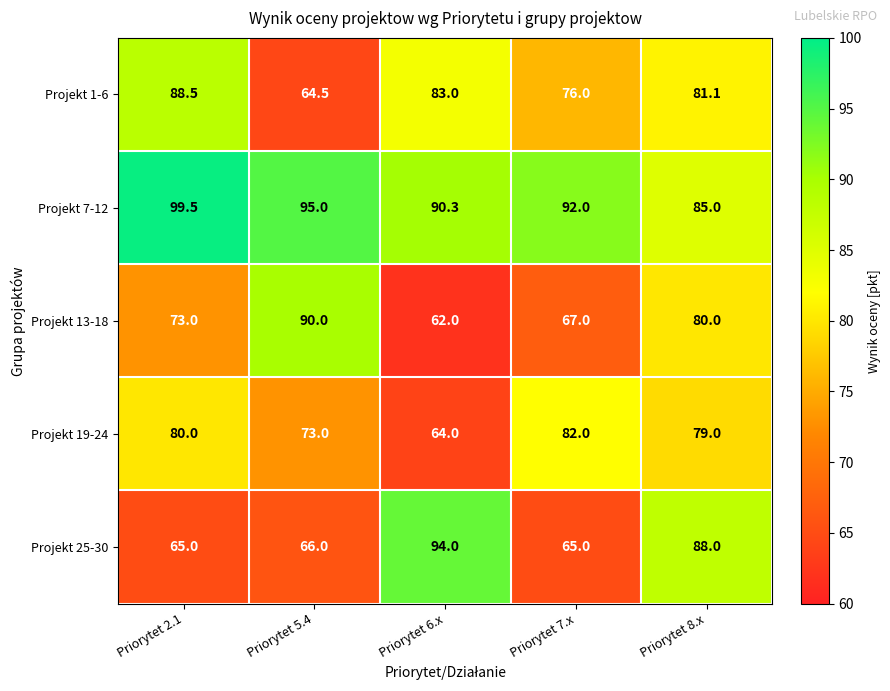

What is the difference between the second highest and minimum values in the Projekt 19-24 series?

16.0